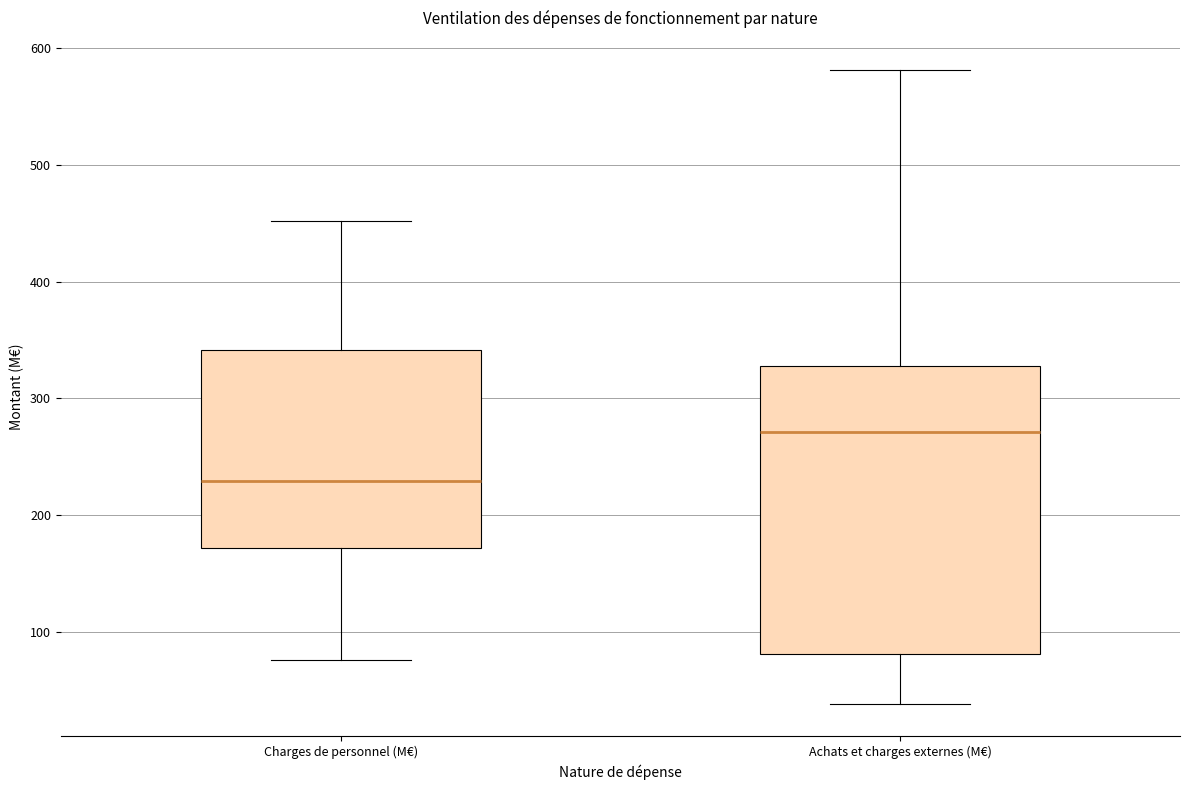

Which box's median line is the highest?

Achats et charges externes (M€)